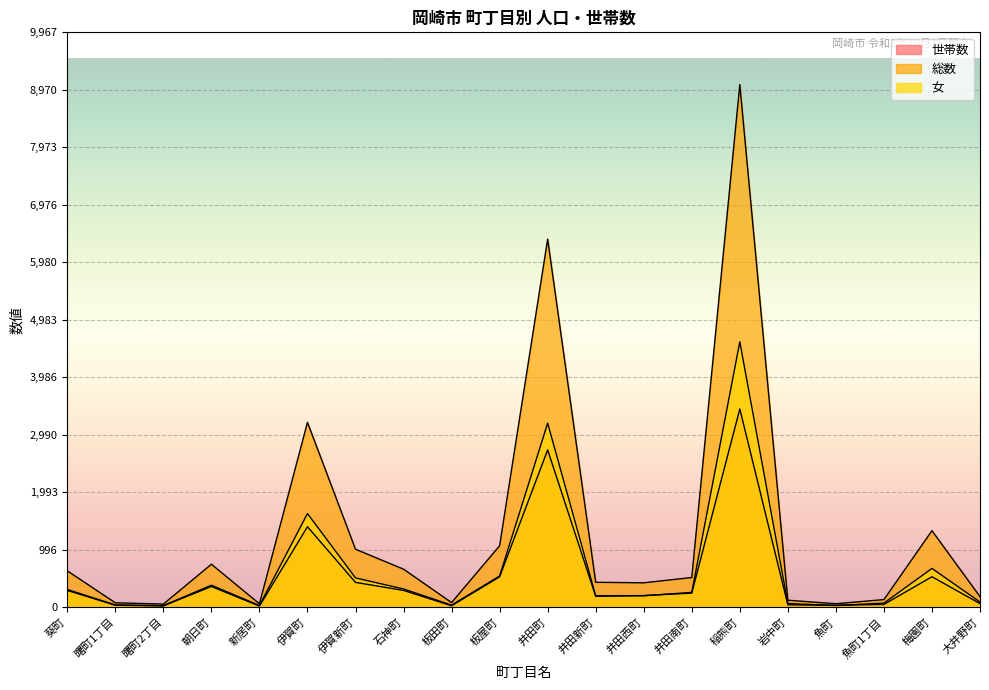

Where is the first local maximum for 総数?

朝日町